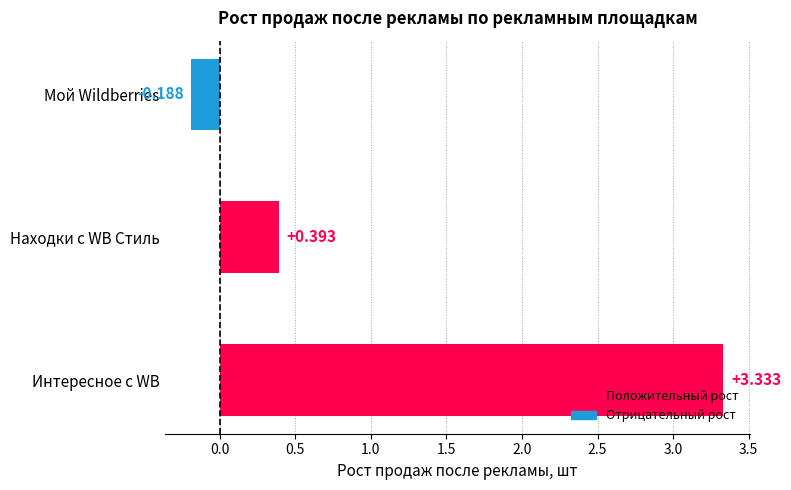

What is the average value?

1.2